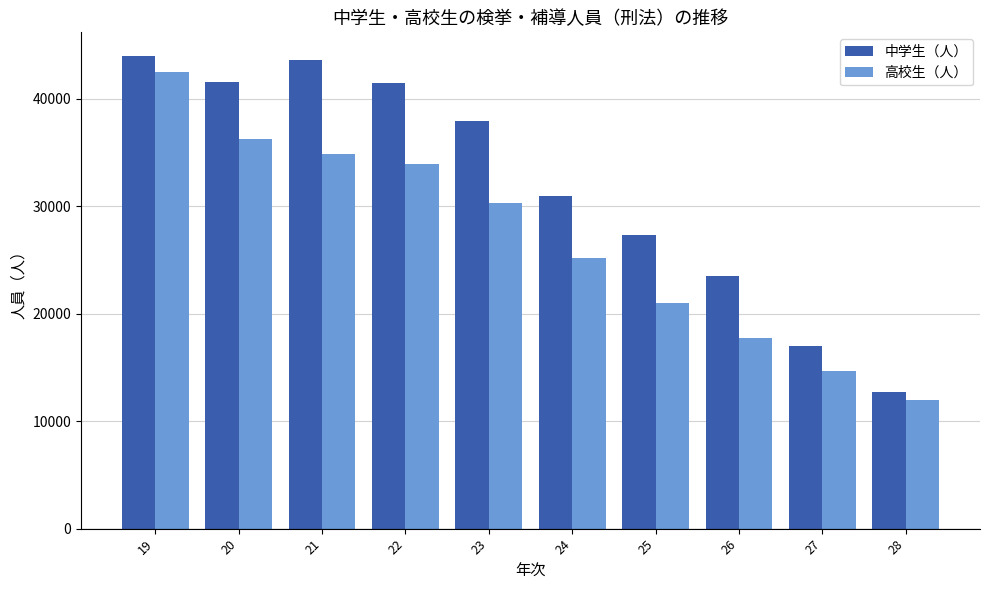

At which label is 高校生（人） closest to 27179?

24